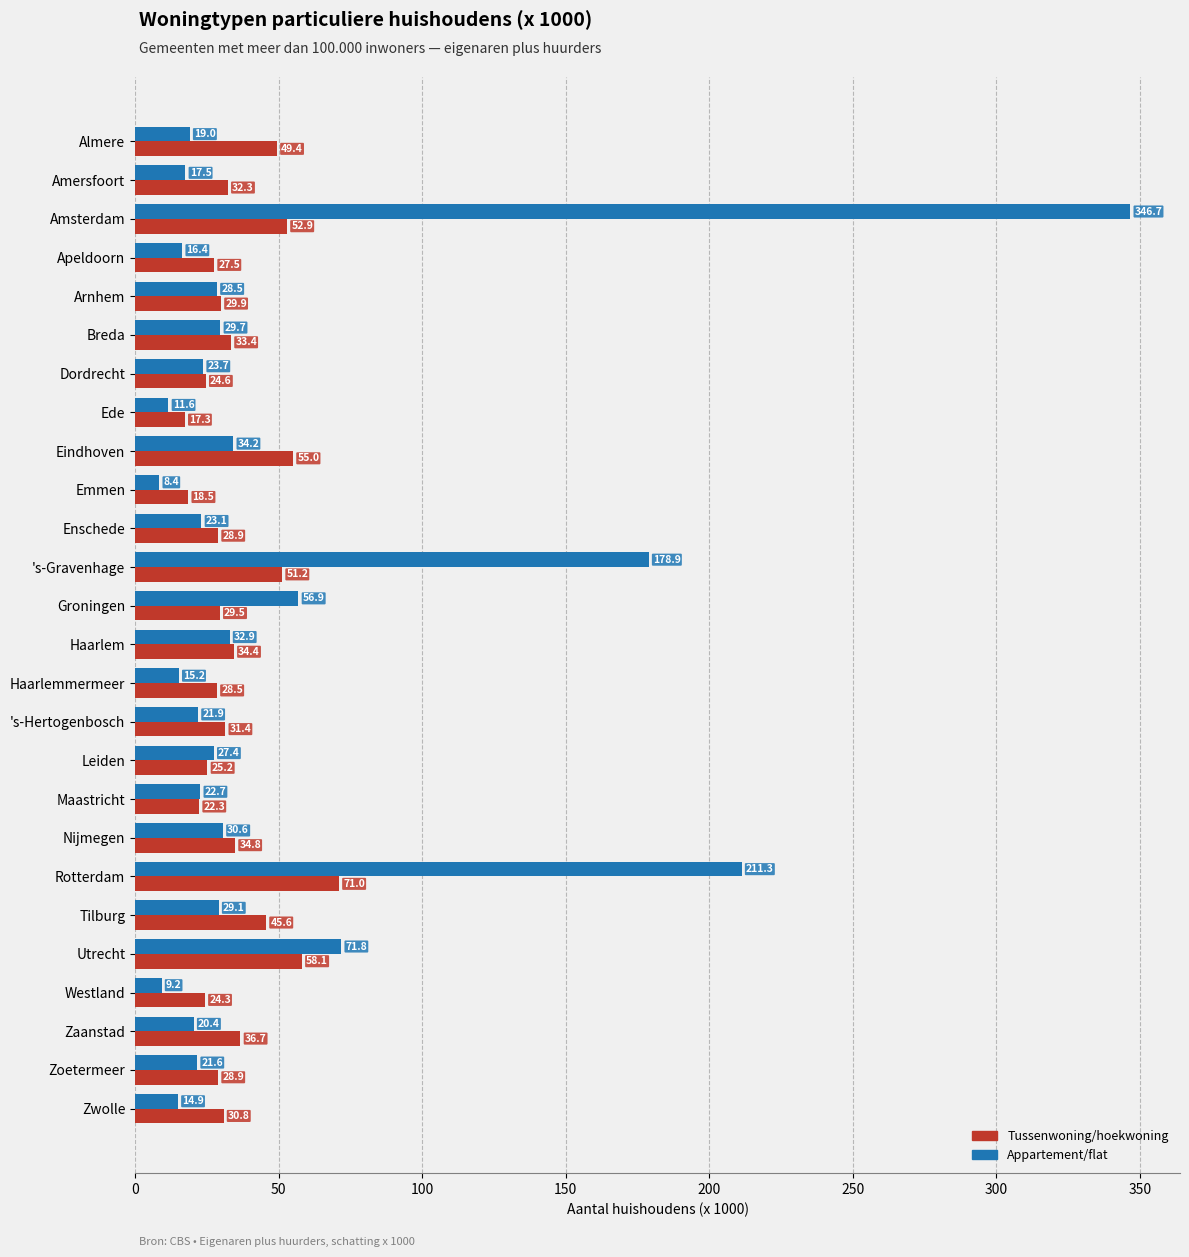

Which series has the widest spread of values?

Appartement/flat